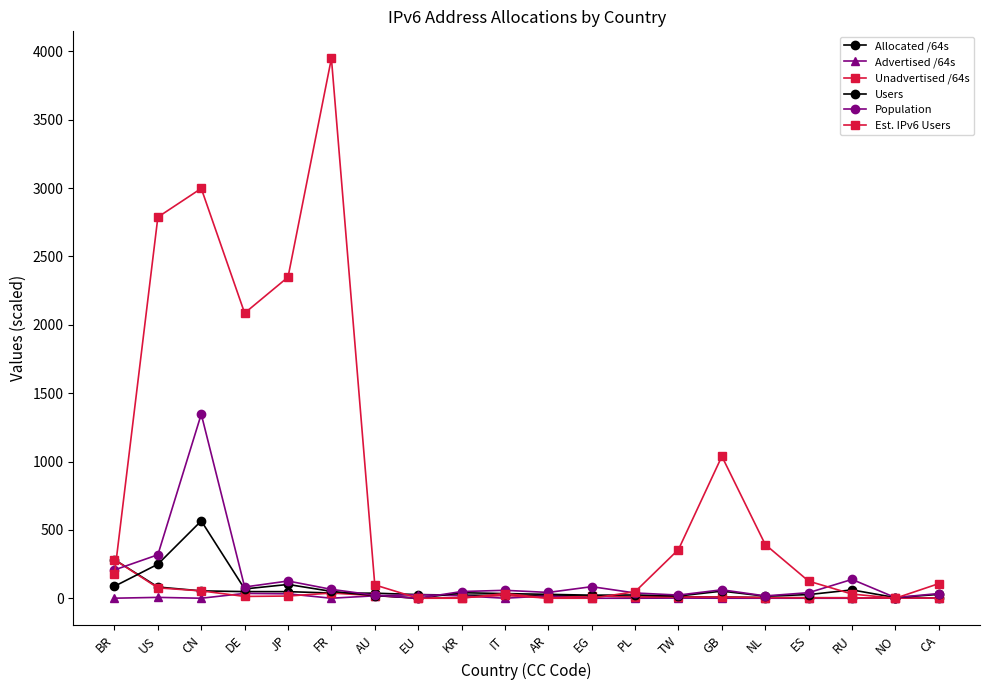

At which label does Advertised /64s reach its peak?

DE